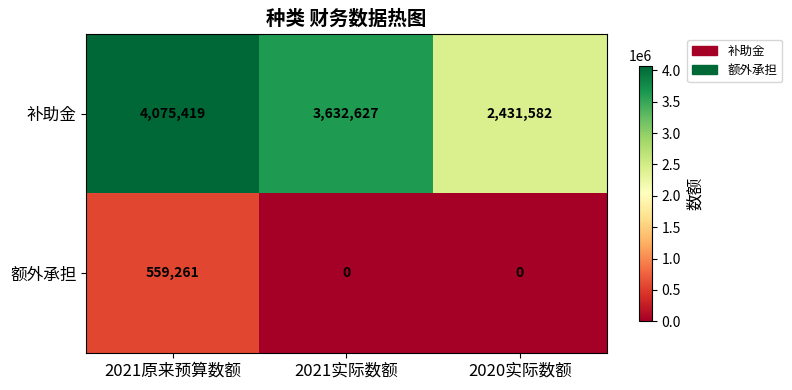

Rank the series by their average value, from lowest to highest.

额外承担, 补助金